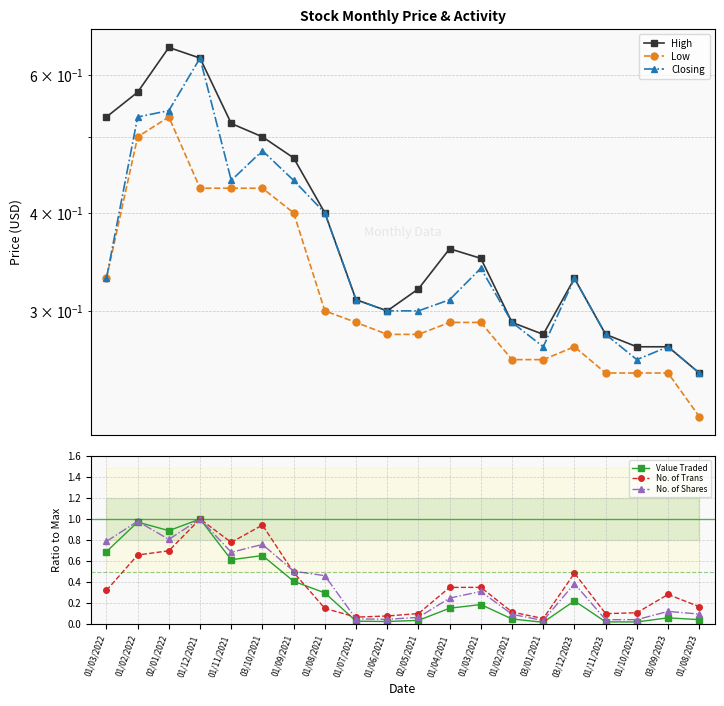

Is it true that High equals 0.4 at 03/01/2021?

False